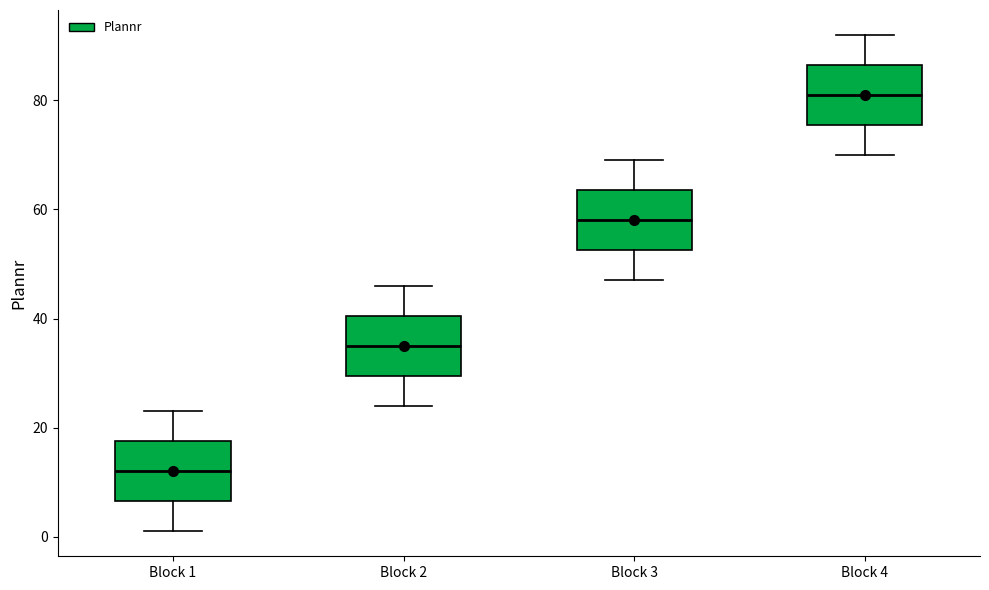

Reading left to right, read every box against the y-axis: the position of its median line, the range the box covers, and the ends of its whiskers. The values are not printed on the chart, so give them approximately, as read against the axis.

Block 1: median 12, box 6 to 18, whiskers 2 to 24
Block 2: median 36, box 30 to 40, whiskers 24 to 46
Block 3: median 58, box 52 to 64, whiskers 48 to 70
Block 4: median 82, box 76 to 86, whiskers 70 to 92